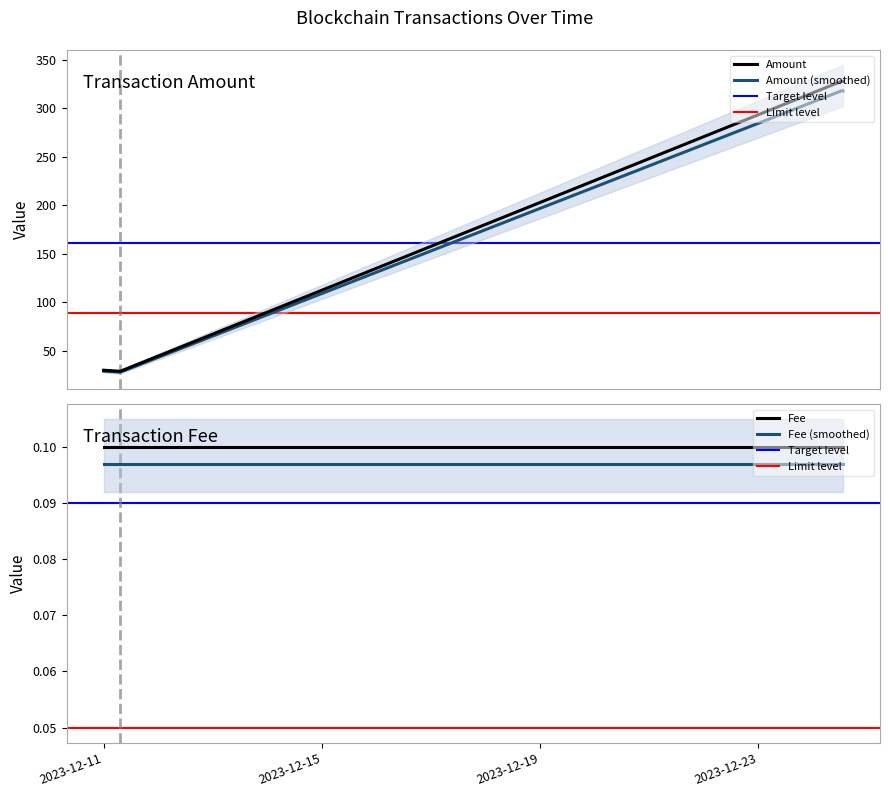

What is the highest value of the Amount series?

327.6